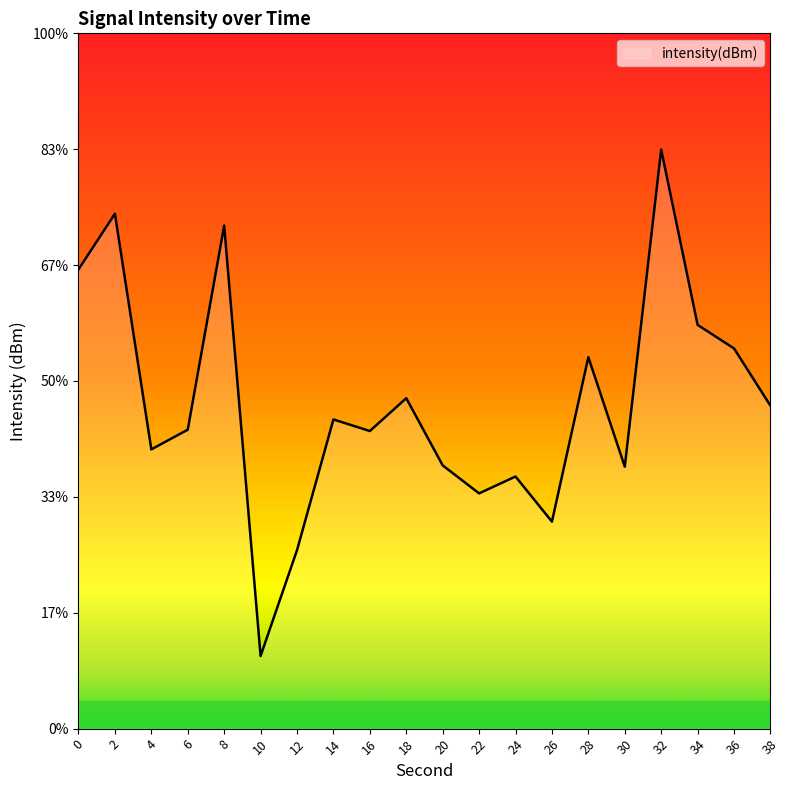

Reading left to right, list all the values displayed in this chart.

0=-125.2	2=-122.8	4=-133.0	6=-132.1	8=-123.3	10=-141.9	12=-137.3	14=-131.7	16=-132.2	18=-130.7	20=-133.6	22=-134.8	24=-134.1	26=-136.1	28=-129.0	30=-133.7	32=-120.0	34=-127.6	36=-128.6	38=-131.1